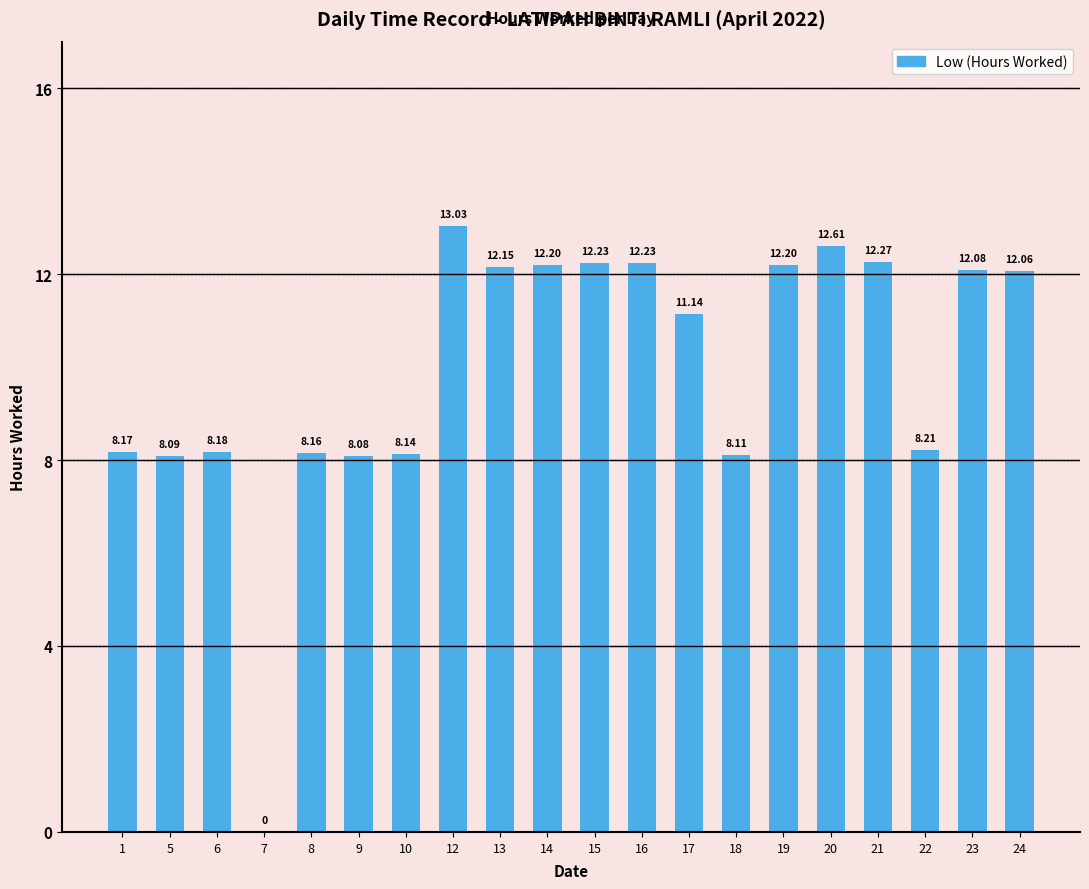

What is the change in value from 20 to 23?

-0.5